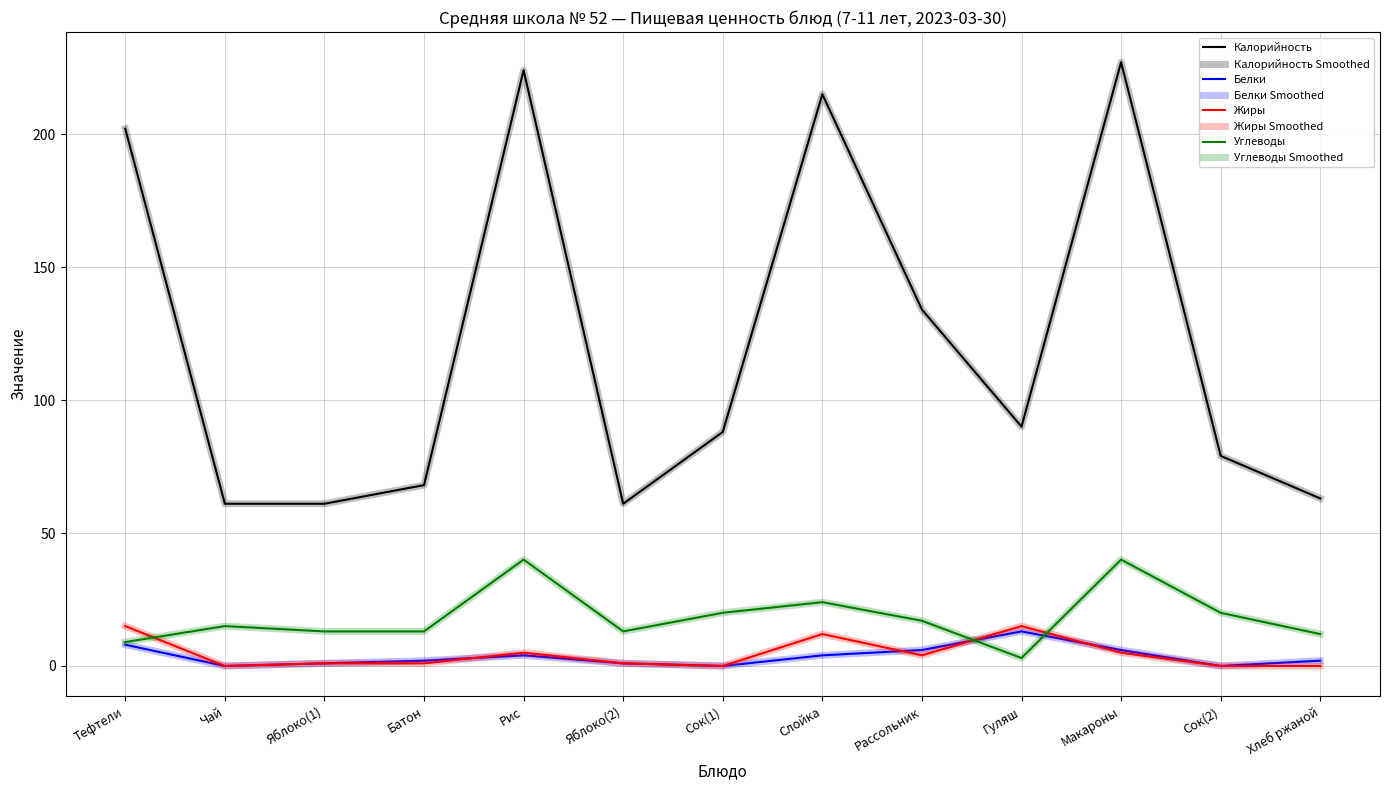

What is the spread (max minus min) of values at Сок(1)?

88